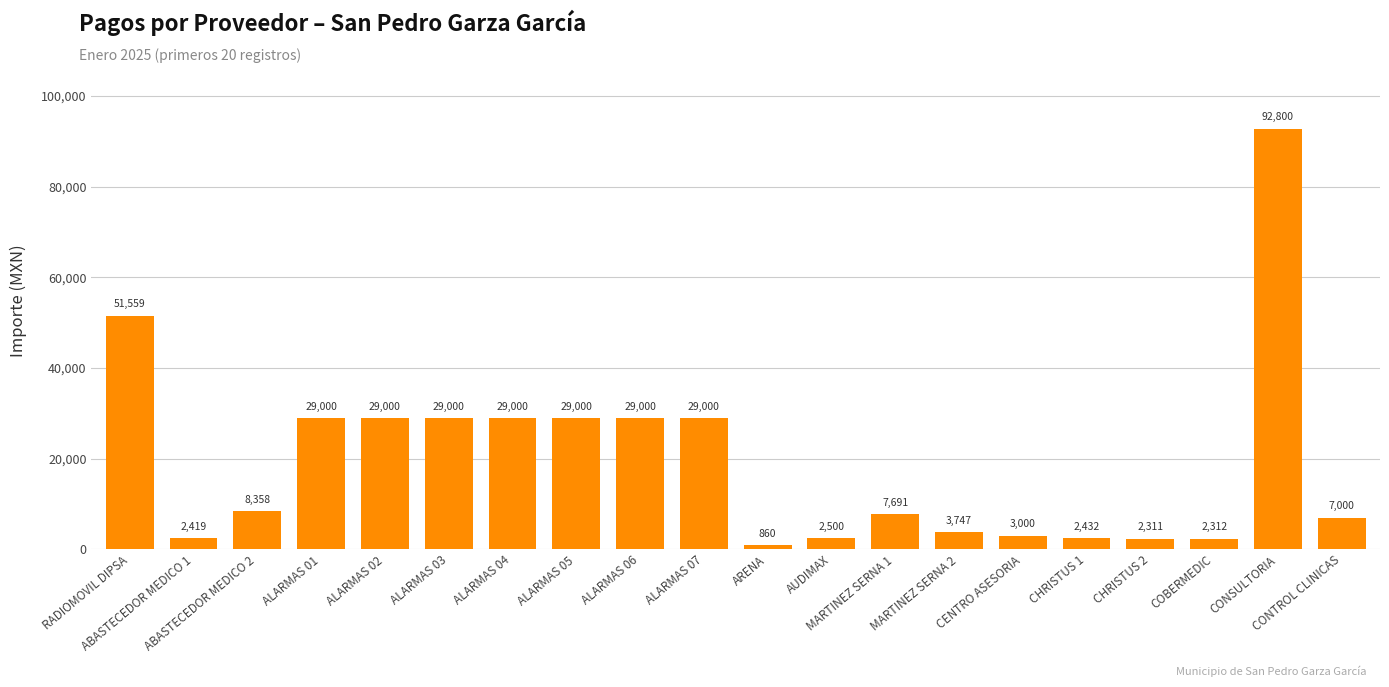

What is the difference between the maximum and second lowest values?

90489.0